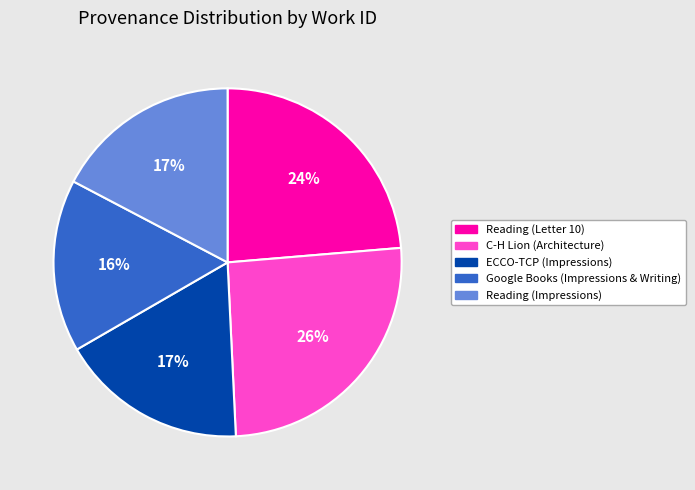

The Reading (Impressions) slice represents 17% of the pie. True or false?

True